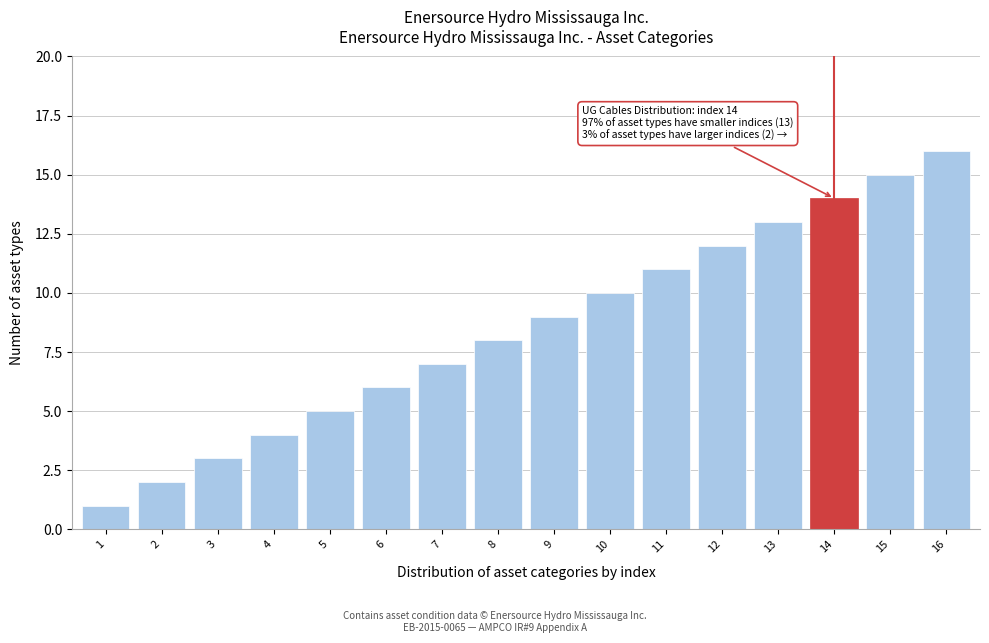

List the labels in order of value, largest first.

16, 15, 14, 13, 12, 11, 10, 9, 8, 7, 6, 5, 4, 3, 2, 1